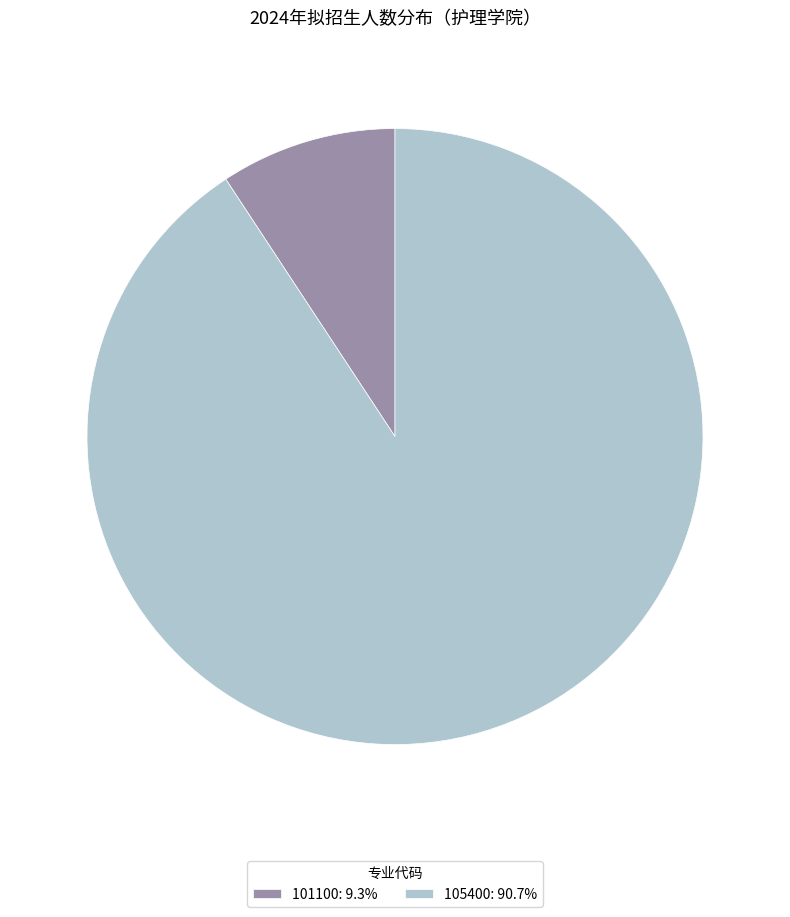

Do 101100: 9.3% and 105400: 90.7% together represent more than half of the pie?

Yes